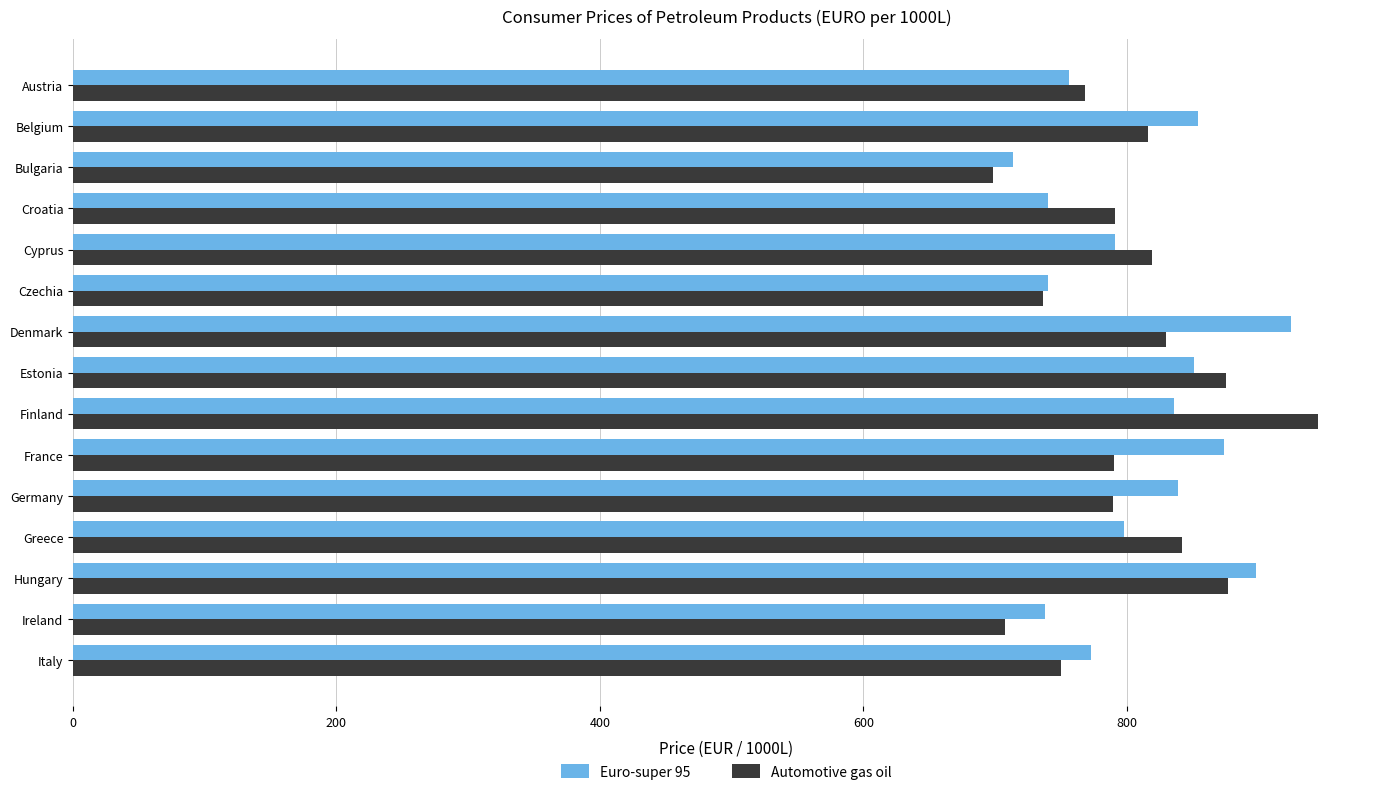

What is the total value across all series at Finland?

1780.8